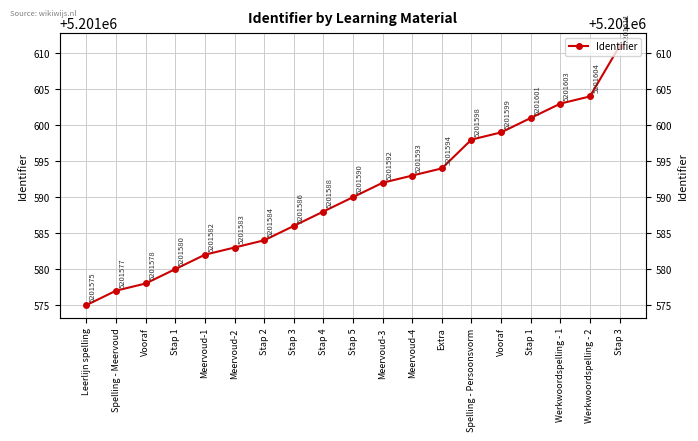

Which category has the highest value across all series?

Stap 3